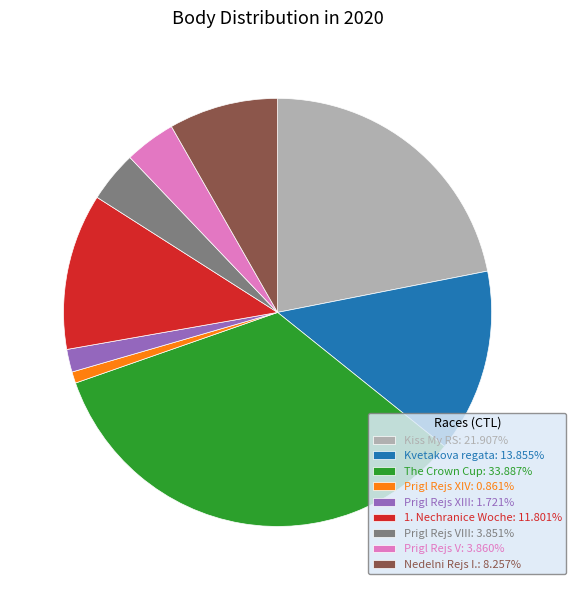

Do Kiss My RS: 21.907% and Nedelni Rejs I.: 8.257% together represent more than half of the pie?

No